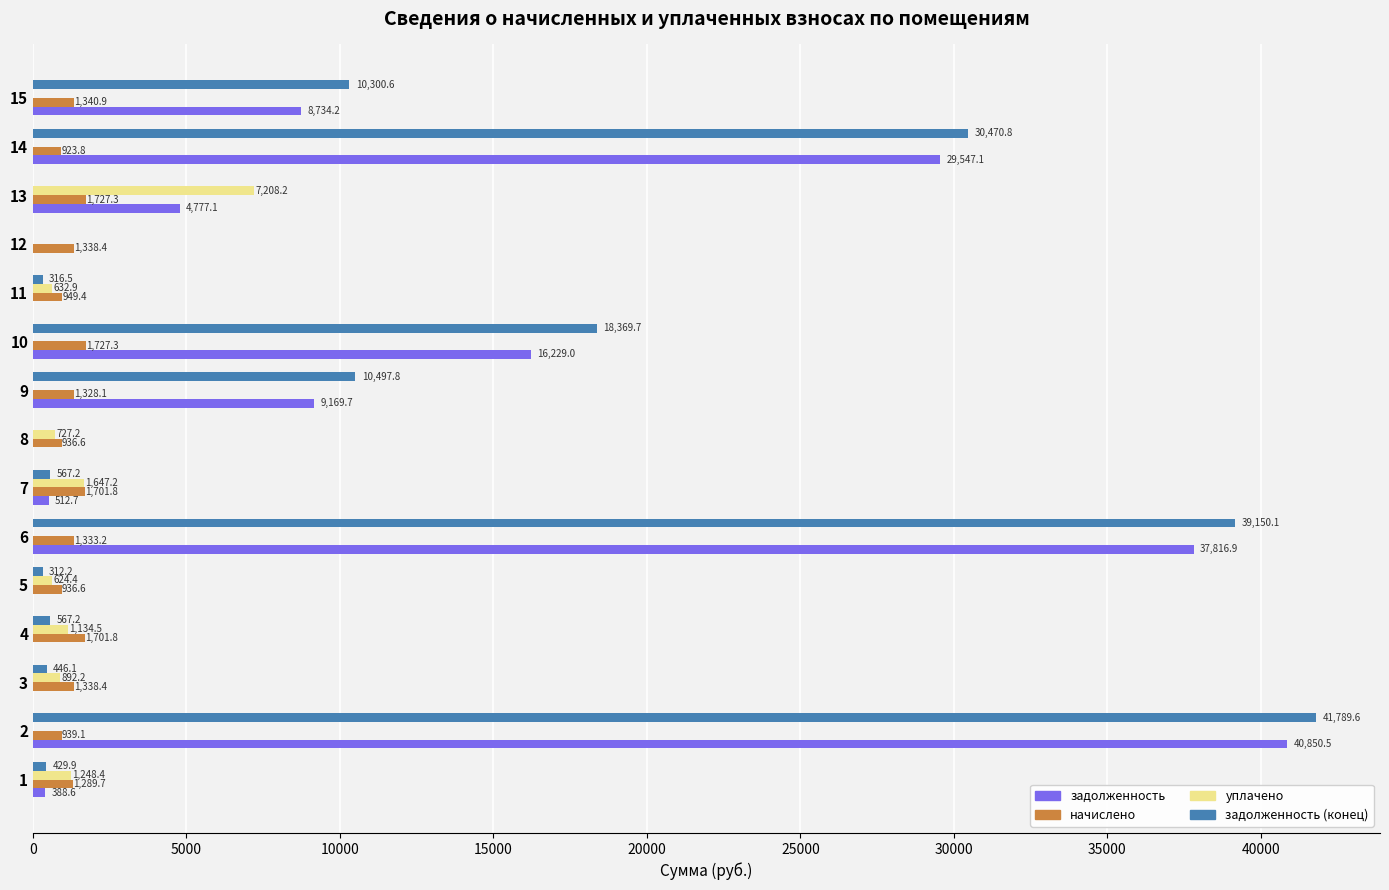

Which series has the largest total across all categories?

задолженность (конец)